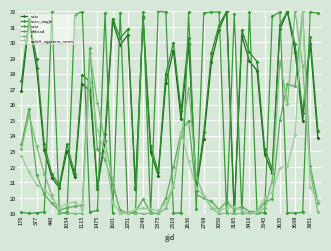

Reading right to left, list all the values displayed in this chart.

satz: 23.9	29.9	24.9	29.4	32.0	30.8	21.6	22.8	28.2	28.8	30.4	19.0	32.0	30.8	28.8	23.8	20.5	29.9	25.0	29.5	27.4	21.4	23.0	31.6	20.6	30.5	29.8	31.3	23.7	20.6	26.9	27.3	21.3	23.1	20.7	21.3	23.1	28.4	31.4	26.9
scan_angle: 24.3	30.3	25.5	29.9	32.0	31.1	21.9	23.2	28.8	29.4	30.8	19.0	32.0	31.1	29.3	24.3	20.6	30.3	25.6	30.0	28.0	21.7	23.3	31.7	20.7	30.8	30.3	31.5	24.1	20.8	27.5	27.9	21.6	23.4	20.8	21.5	23.5	28.9	31.5	27.5
sata: 31.9	32.0	19.1	19.0	19.0	32.0	31.7	19.1	19.0	31.9	19.0	31.8	19.0	31.9	32.0	31.9	19.3	31.9	19.0	19.0	32.0	32.0	19.0	32.0	19.0	19.0	31.9	19.0	31.9	19.2	19.1	32.0	31.8	19.1	19.0	32.0	19.1	19.0	19.0	19.1
dnbrad: 19.7	22.0	32.0	27.2	27.3	25.0	20.0	19.7	19.1	19.1	19.4	19.2	19.8	19.3	19.8	20.0	20.2	25.0	24.2	22.0	20.0	19.0	19.1	19.9	19.1	19.0	19.2	20.8	22.5	23.1	29.6	19.6	19.5	19.4	19.2	19.7	20.2	21.5	25.7	23.5
li: 19.1	21.7	28.5	32.0	26.0	28.8	21.1	19.4	19.0	19.0	19.0	19.0	19.0	19.0	19.4	20.2	21.4	27.1	23.9	20.7	19.3	19.0	19.0	19.0	19.0	19.0	19.0	21.1	23.6	26.1	29.3	19.0	19.0	19.0	19.0	20.2	21.6	23.3	25.4	23.2
rade9_aggzone_norm: 19.8	20.7	32.0	24.0	22.1	21.9	20.4	20.0	19.2	19.0	19.2	19.4	19.3	19.2	19.4	20.1	20.7	22.4	24.3	20.9	19.7	19.2	19.3	19.4	19.3	19.0	19.1	19.7	23.0	24.4	27.7	19.3	19.8	19.6	19.4	20.0	20.6	20.8	21.7	22.7